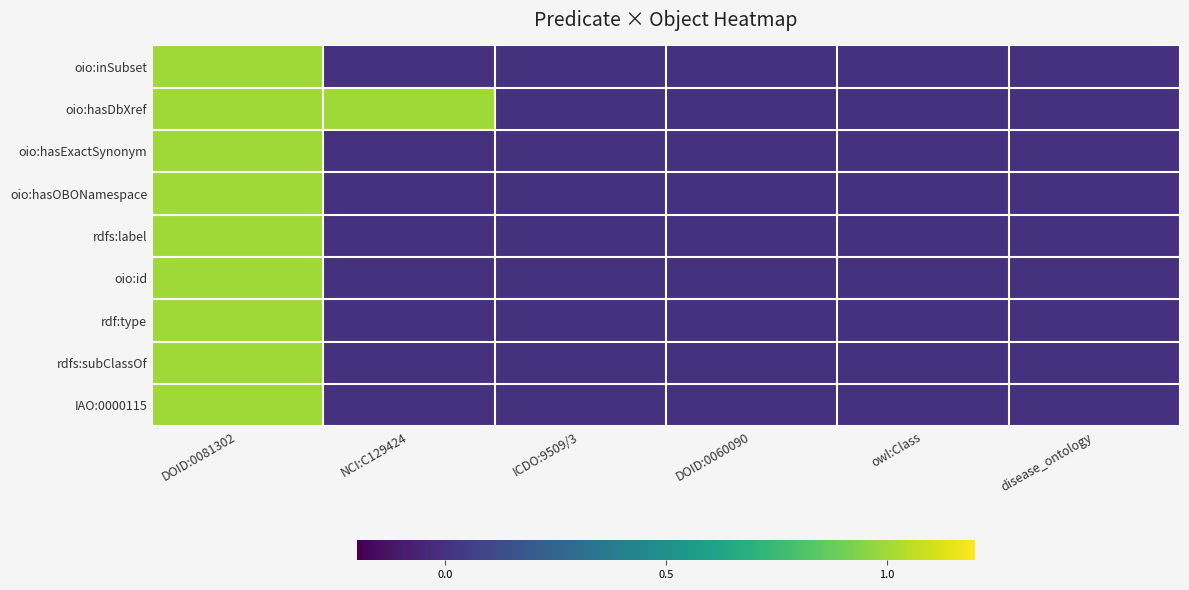

How many series are shown in this chart?

9